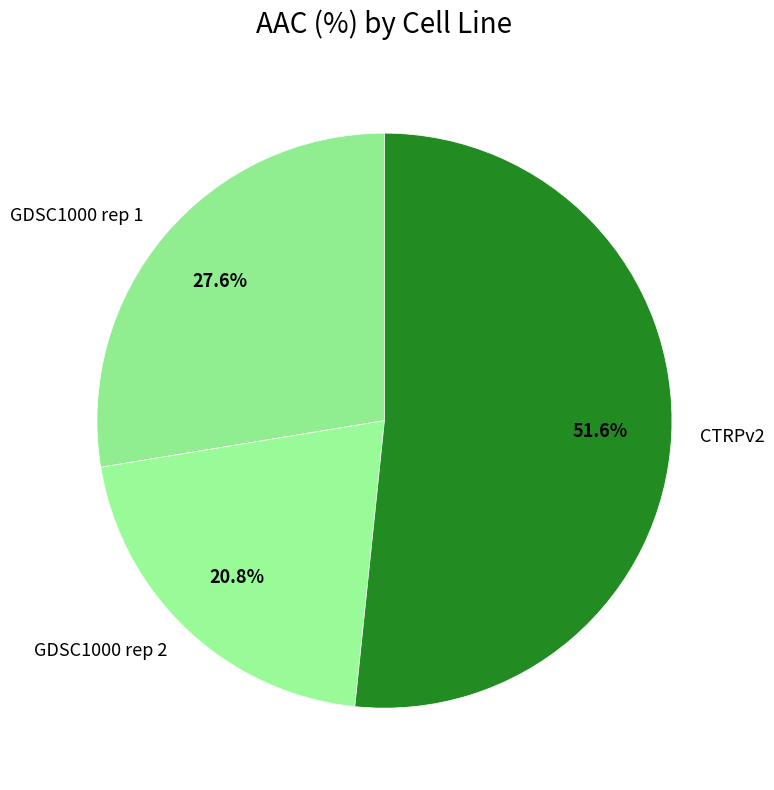

How many segments does this pie chart have?

3